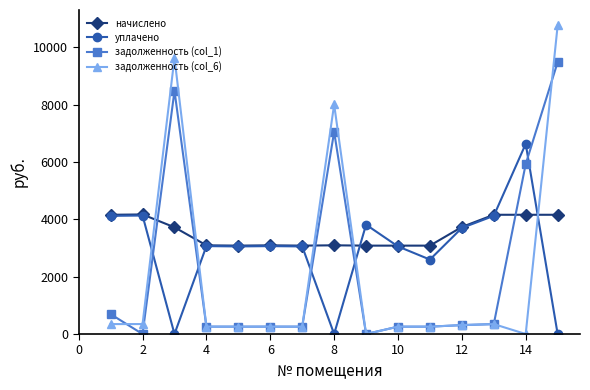

Which series has the largest range (max minus min)?

задолженность (col_6)